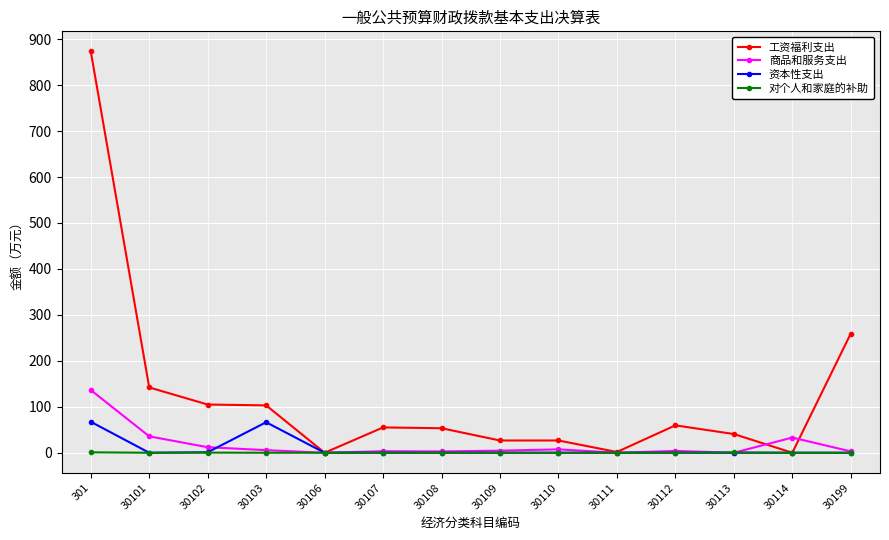

Count the number of categories in the chart.

14